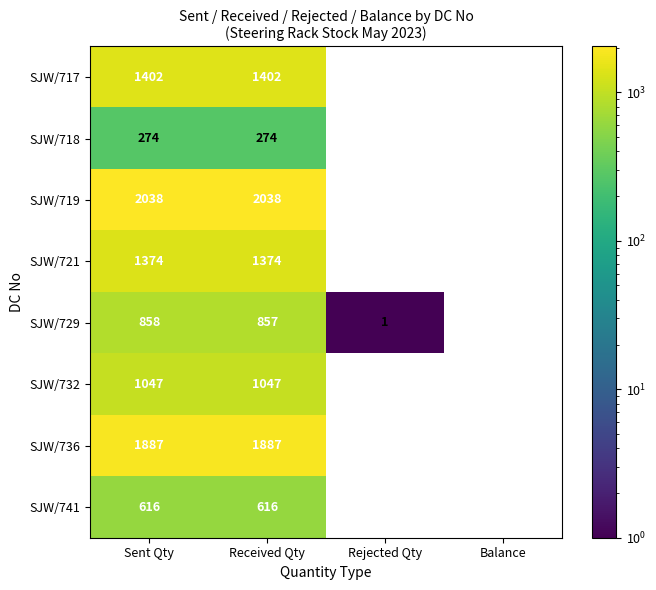

What is the spread (max minus min) of values at Received Qty?

1764